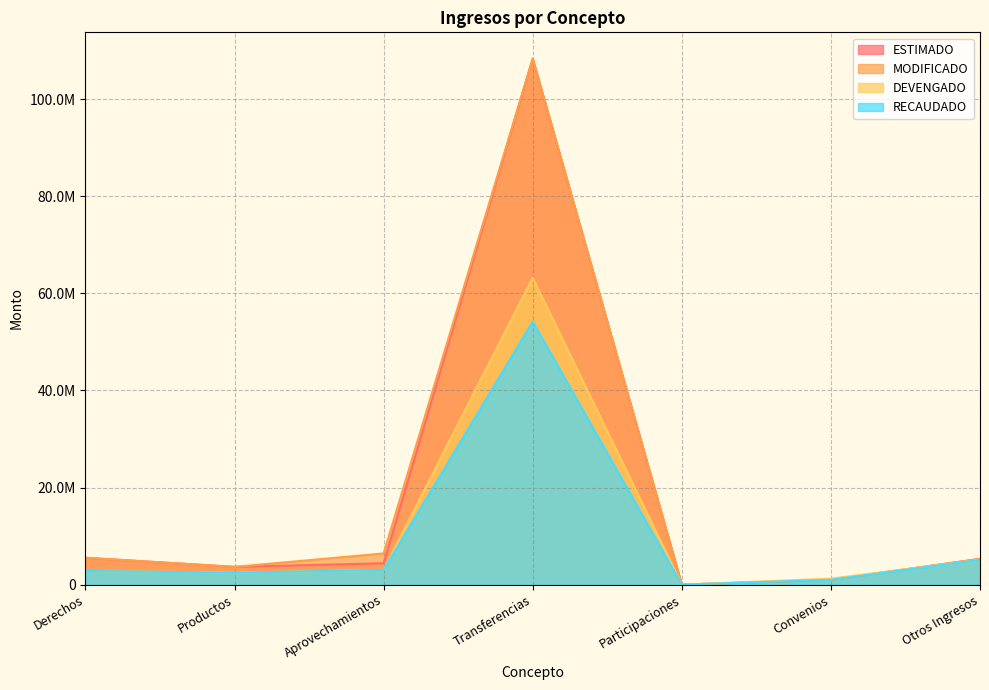

At which category does the chart reach its peak across all series?

Transferencias